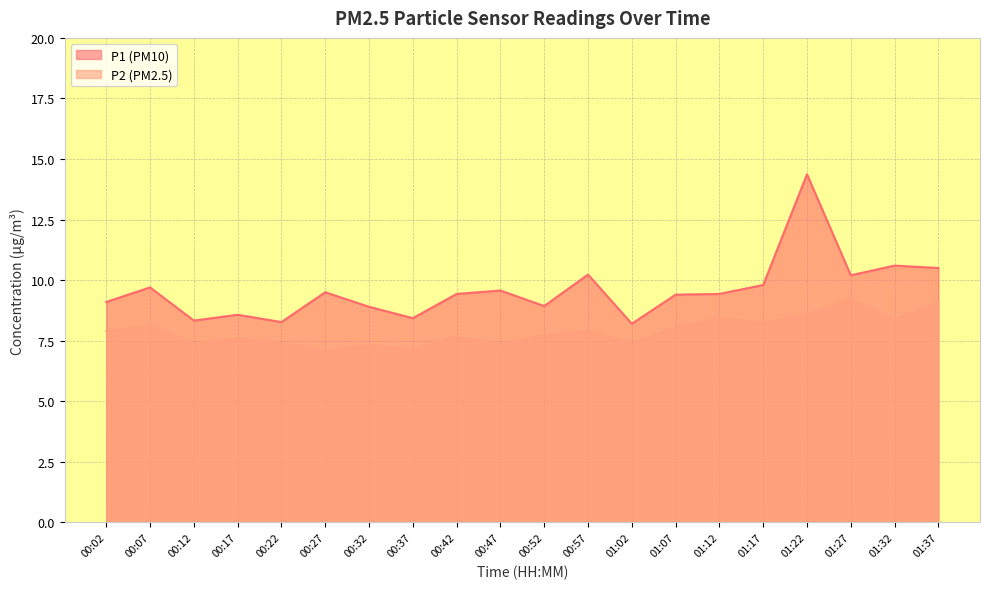

What is the sum of all P1 values?

191.5